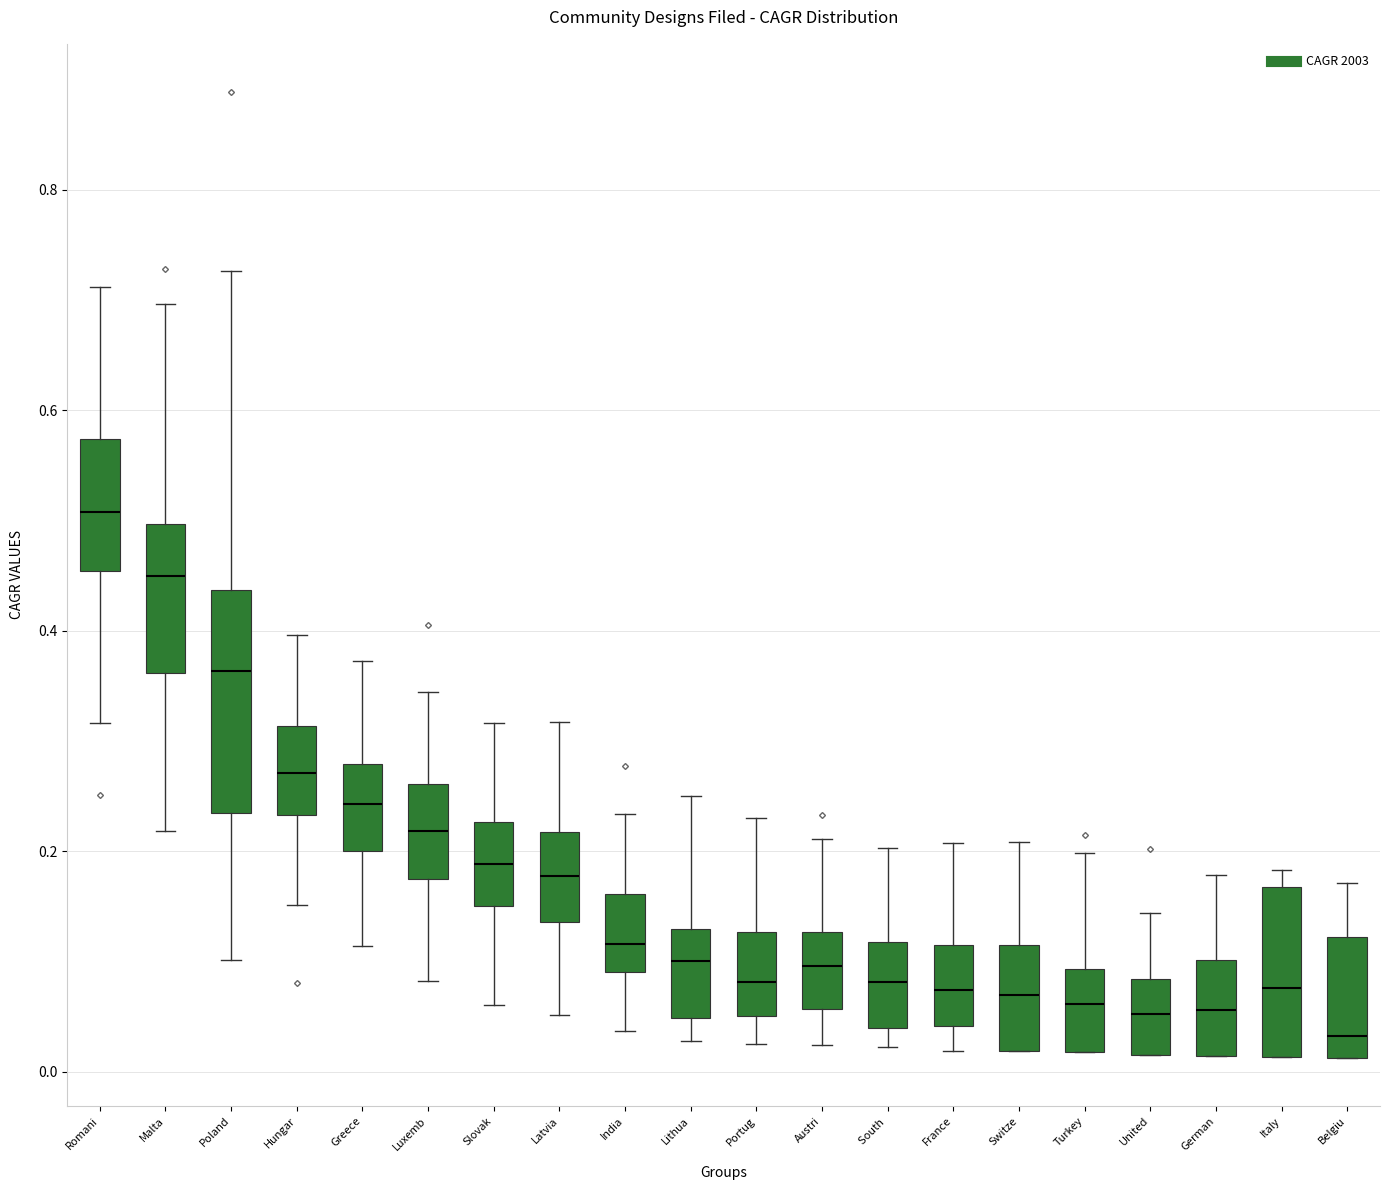

Which box's median line is the highest?

Romani